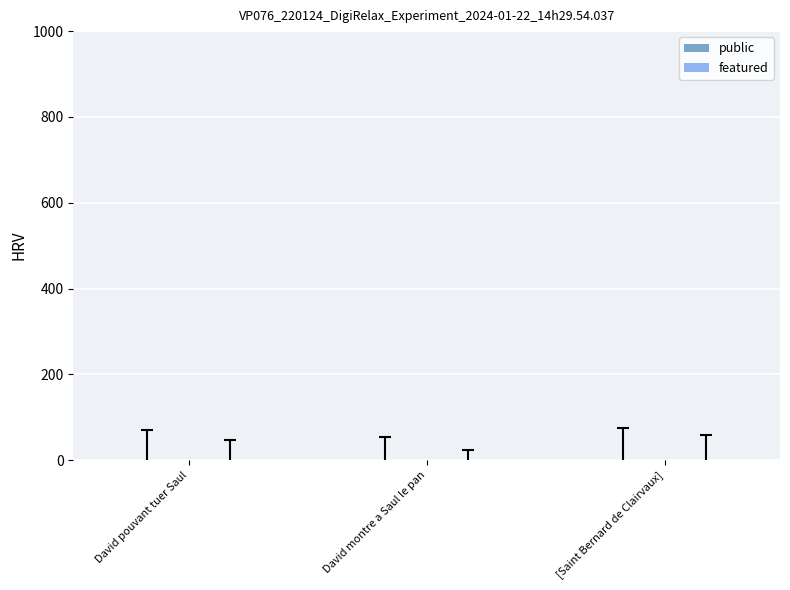

Which series has the largest total across all categories?

public